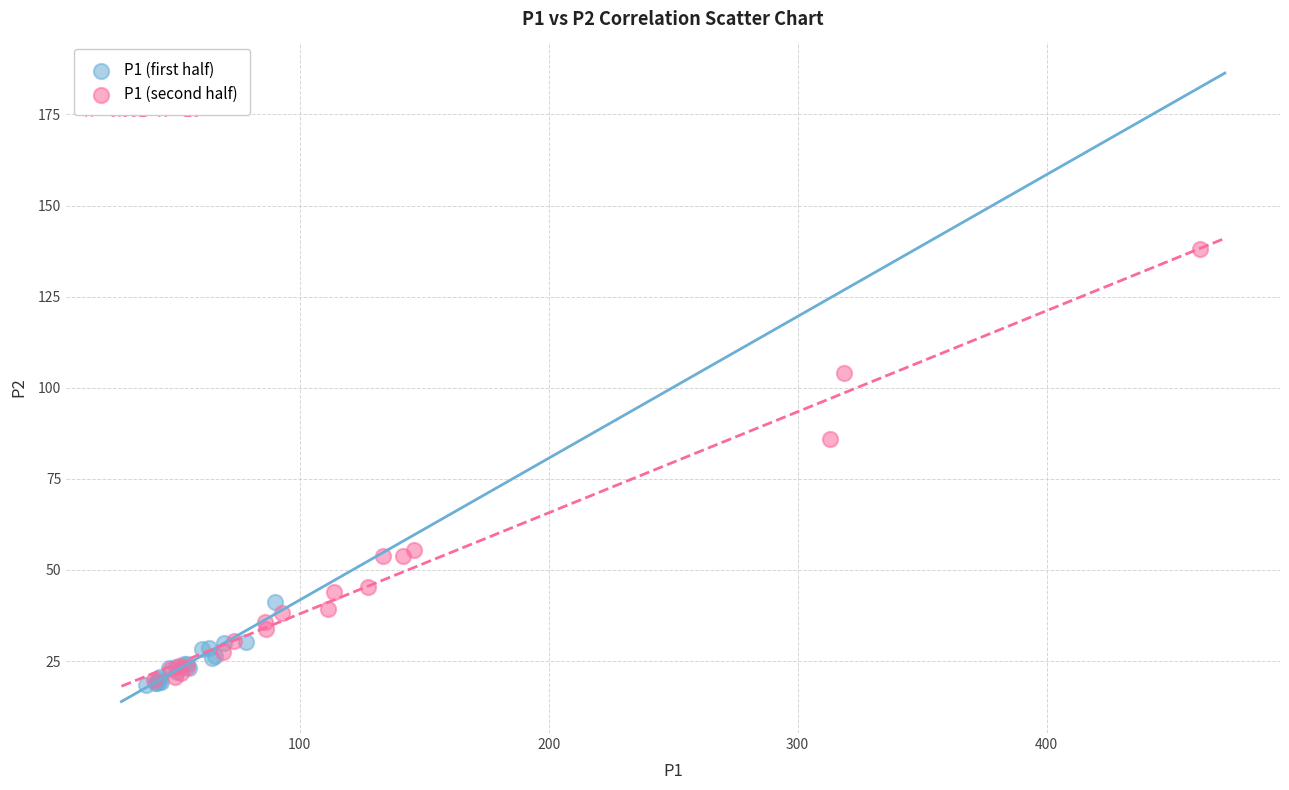

What are all the series names shown in the legend?

P1 (first half), P1 (second half)